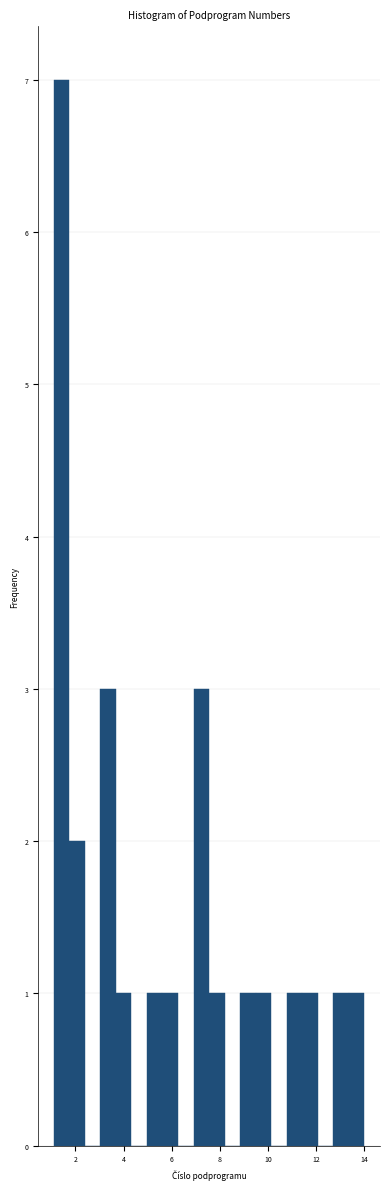

Around what value on the x-axis is the tallest bar? Give the approximate position of its centre, as read against the axis.

1.4